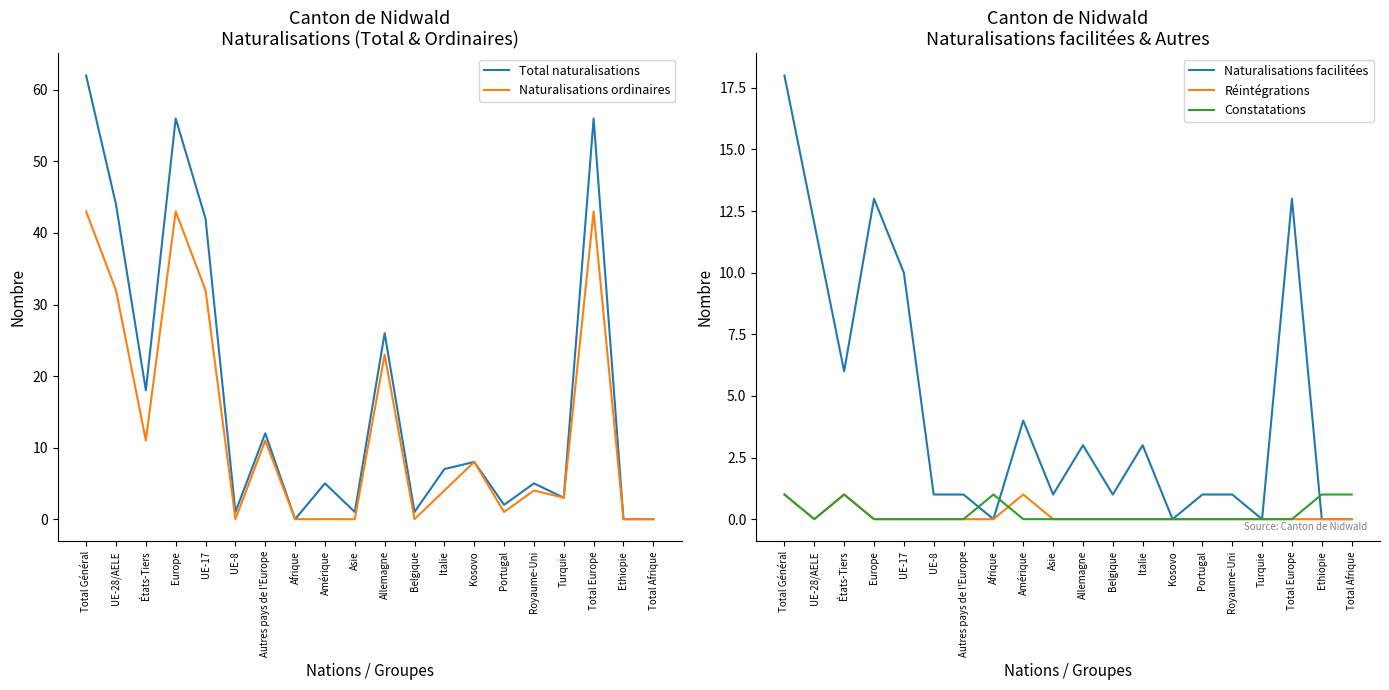

Which has a higher value, Portugal or Amérique?

Amérique